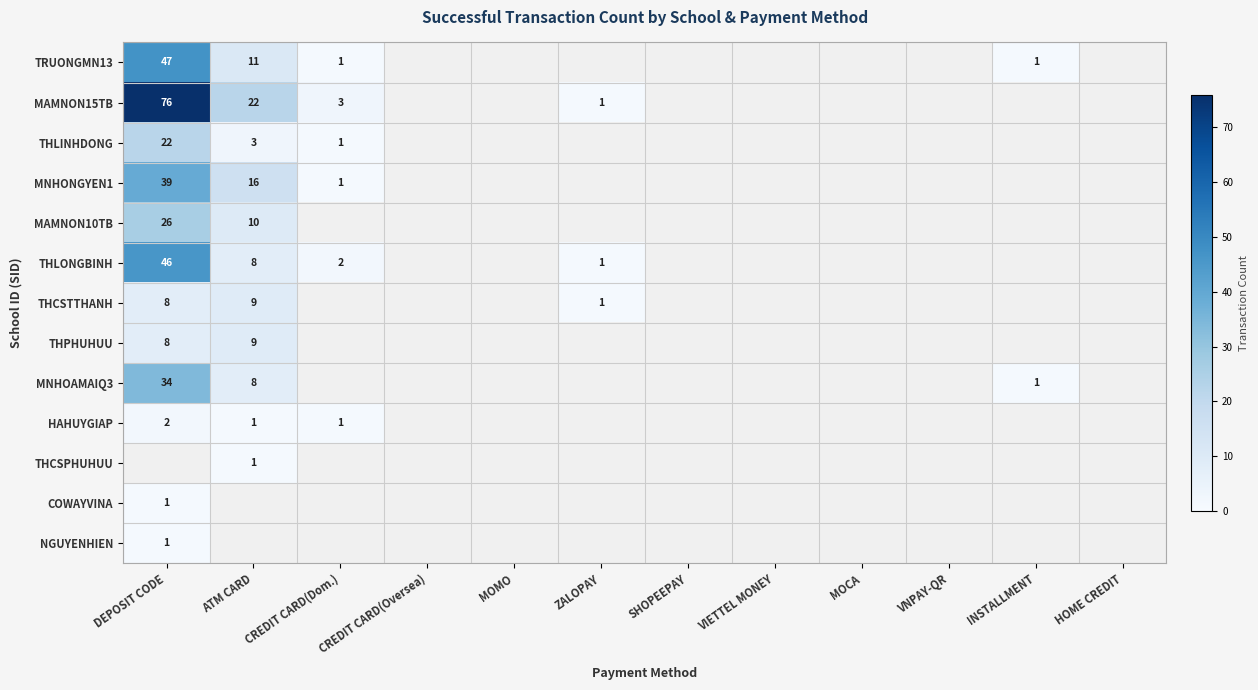

The value of MAMNON15TB at CREDIT CARD(Dom.) is 3. True or false?

True